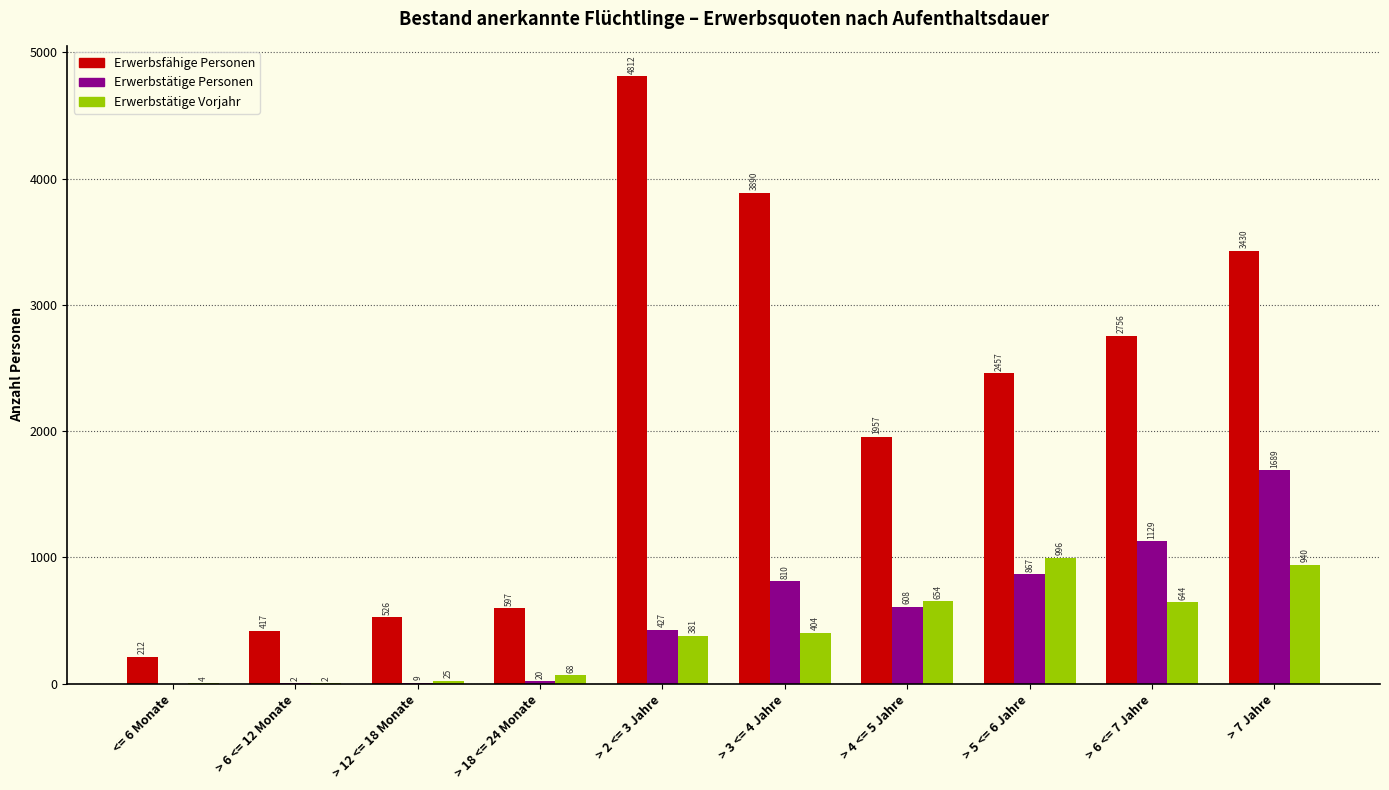

Reading left to right, transcribe all the data shown in this chart.

Erwerbsfähige Personen: <= 6 Monate=212	> 6 <= 12 Monate=417	> 12 <= 18 Monate=526	> 18 <= 24 Monate=597	> 2 <= 3 Jahre=4812	> 3 <= 4 Jahre=3890	> 4 <= 5 Jahre=1957	> 5 <= 6 Jahre=2457	> 6 <= 7 Jahre=2756	> 7 Jahre=3430
Erwerbstätige Personen: <= 6 Monate=0	> 6 <= 12 Monate=2	> 12 <= 18 Monate=9	> 18 <= 24 Monate=20	> 2 <= 3 Jahre=427	> 3 <= 4 Jahre=810	> 4 <= 5 Jahre=608	> 5 <= 6 Jahre=867	> 6 <= 7 Jahre=1129	> 7 Jahre=1689
Erwerbstätige Vorjahr: <= 6 Monate=4	> 6 <= 12 Monate=2	> 12 <= 18 Monate=25	> 18 <= 24 Monate=68	> 2 <= 3 Jahre=381	> 3 <= 4 Jahre=404	> 4 <= 5 Jahre=654	> 5 <= 6 Jahre=996	> 6 <= 7 Jahre=644	> 7 Jahre=940